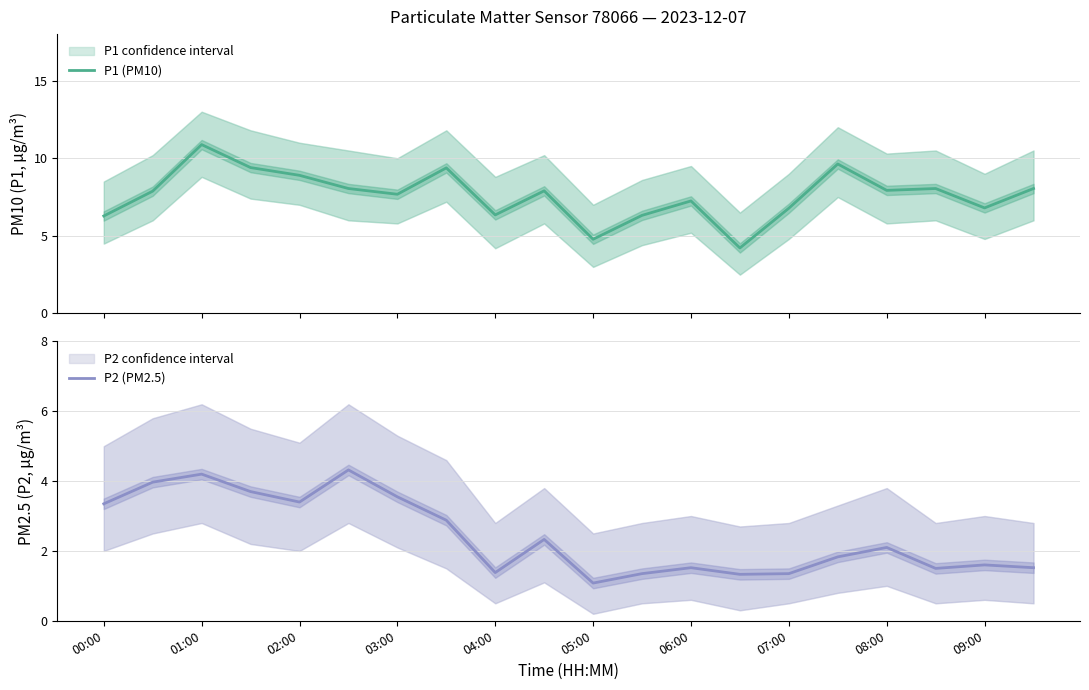

Which series has the widest spread of values?

P1 (PM10)